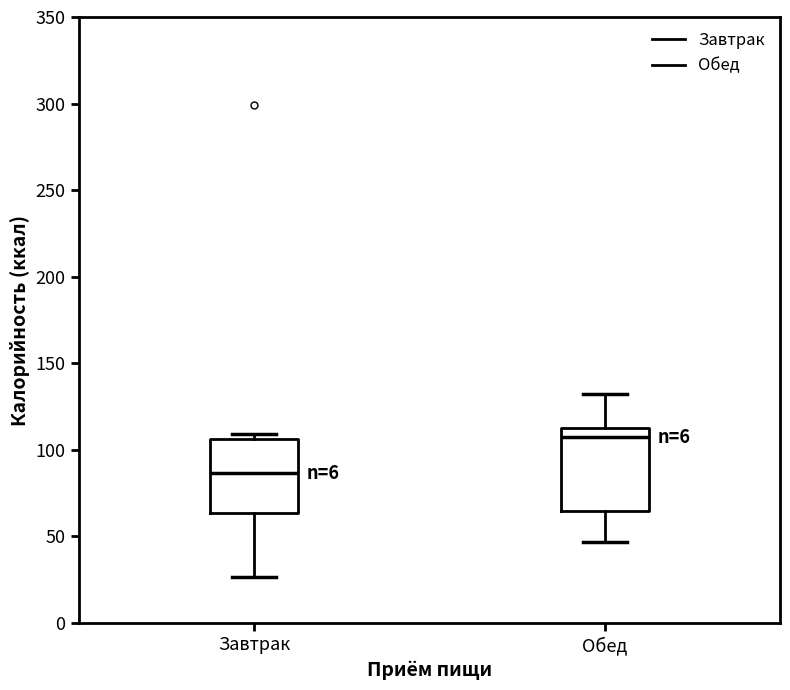

Where does the median line of the box for Завтрак sit on the y-axis? The values are not printed on the chart, so give them approximately, as read against the axis.

85